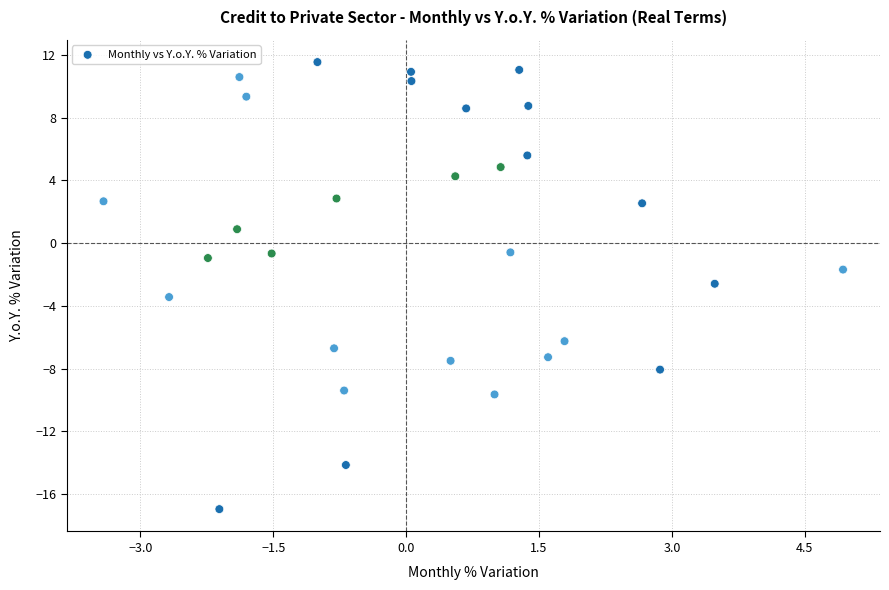

What is the range of Y values (max minus min)?

28.5